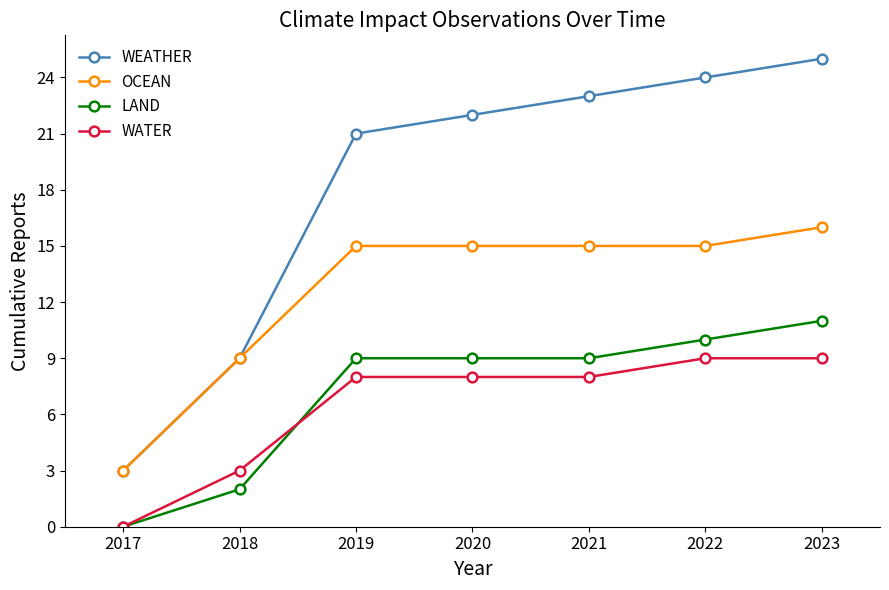

List the labels in order of WEATHER value, smallest first.

2017, 2018, 2019, 2020, 2021, 2022, 2023